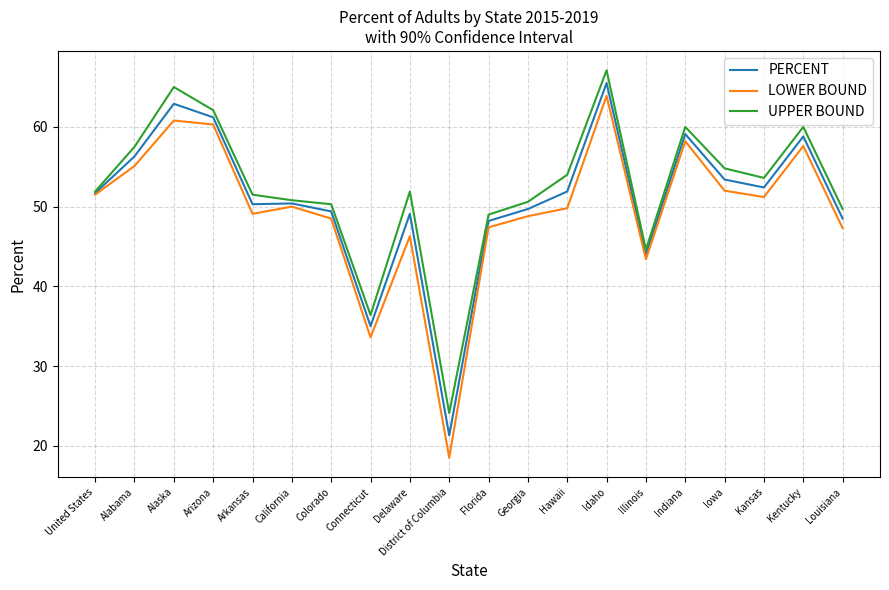

How many lines are shown in the chart?

3